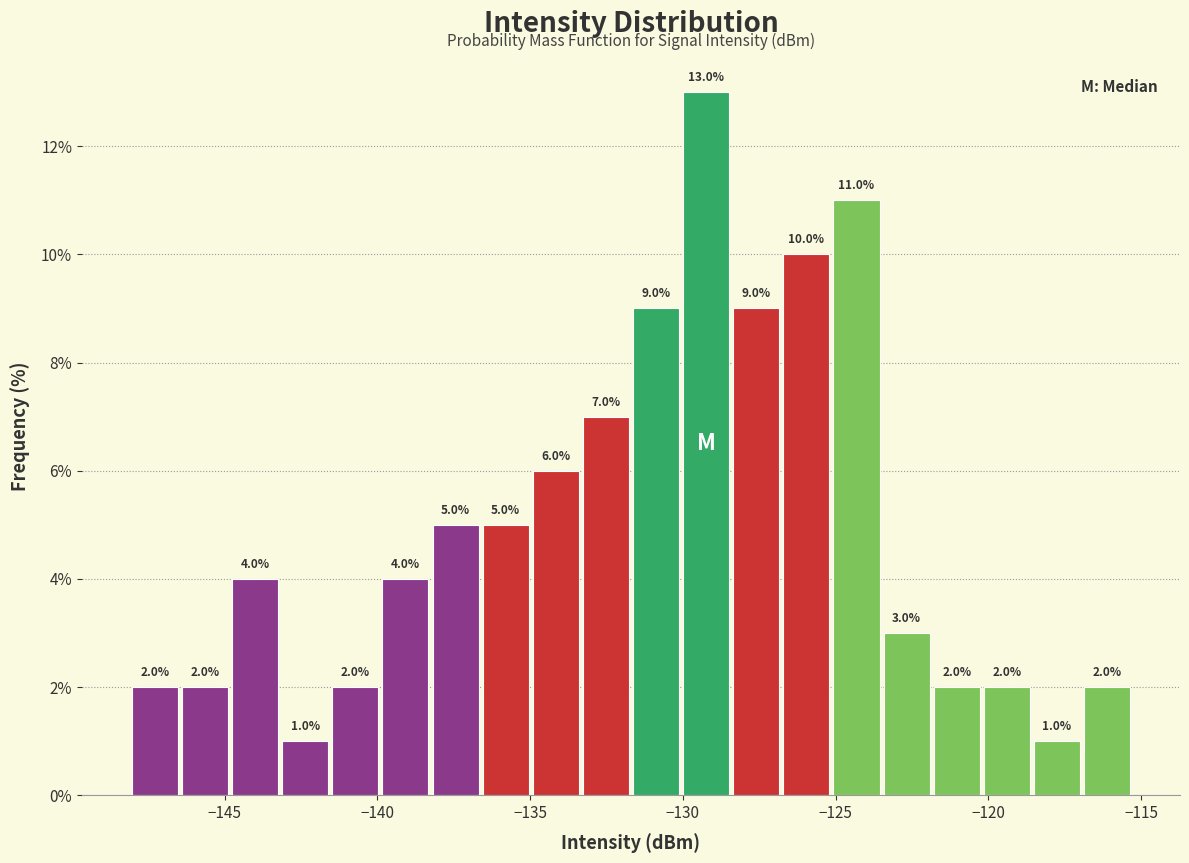

Around what value on the x-axis is the tallest bar? Give the approximate position of its centre, as read against the axis.

-129.0